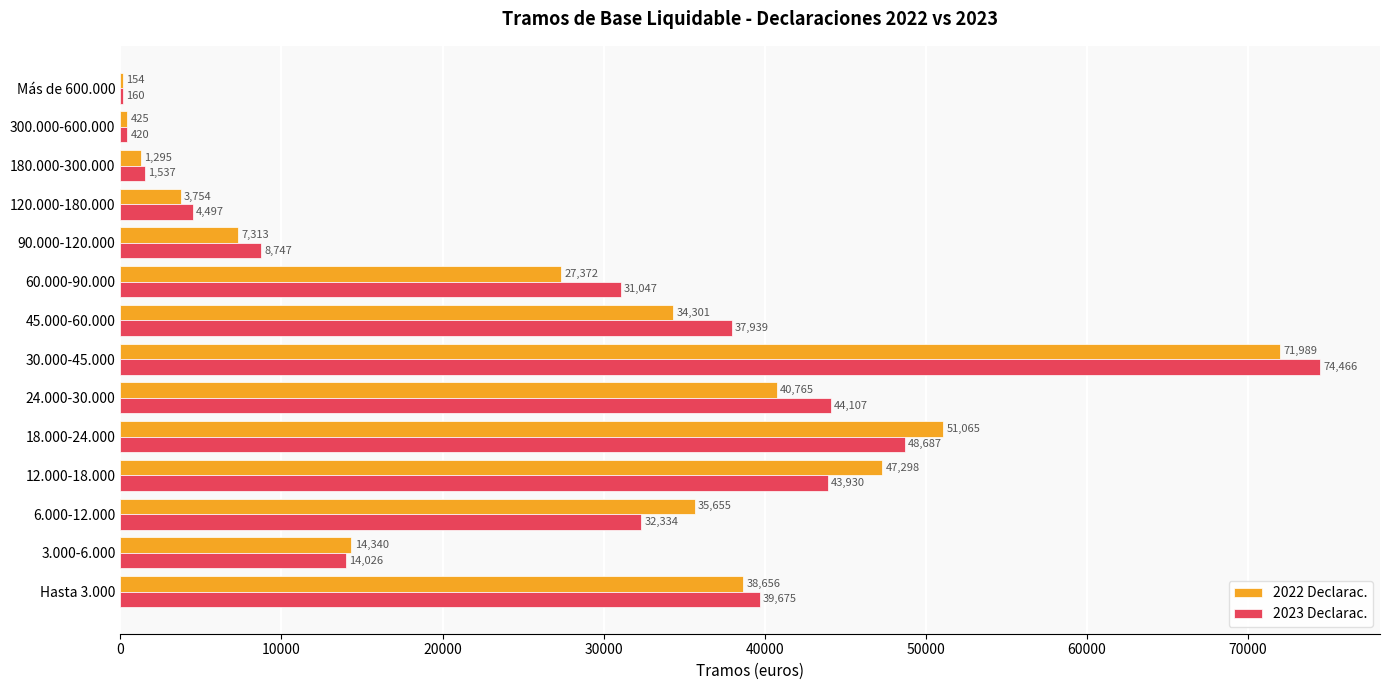

What value does the 2023 Declarac. series have at 90.000-120.000?

8747